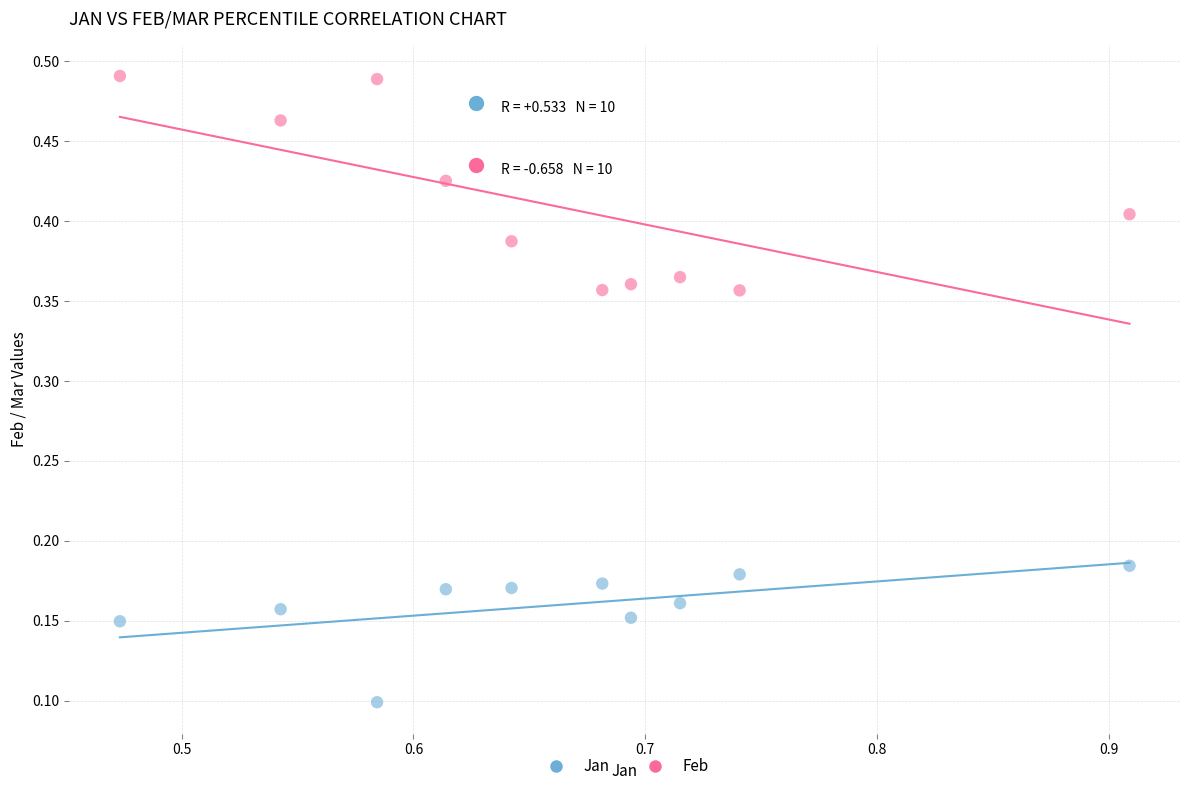

Which series contains the lowest Y value?

Jan